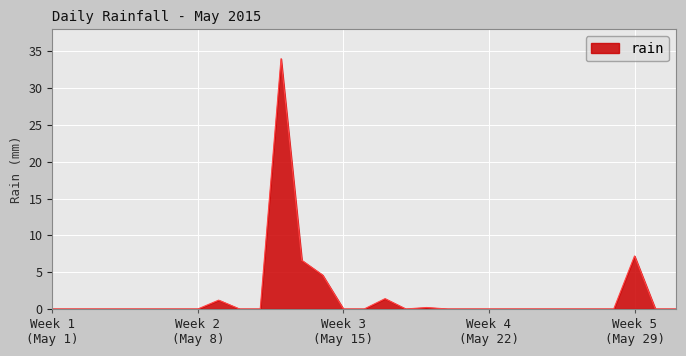

What is the greatest value displayed?

34.0